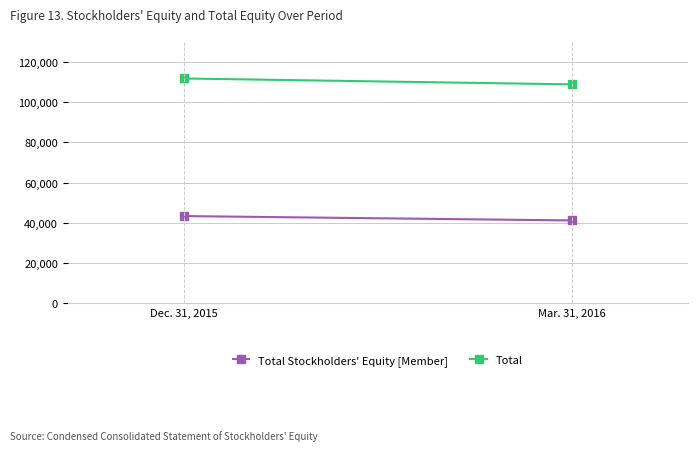

Is the value of Total Stockholders' Equity [Member] at Dec. 31, 2015 greater than the value of Total at Dec. 31, 2015?

No